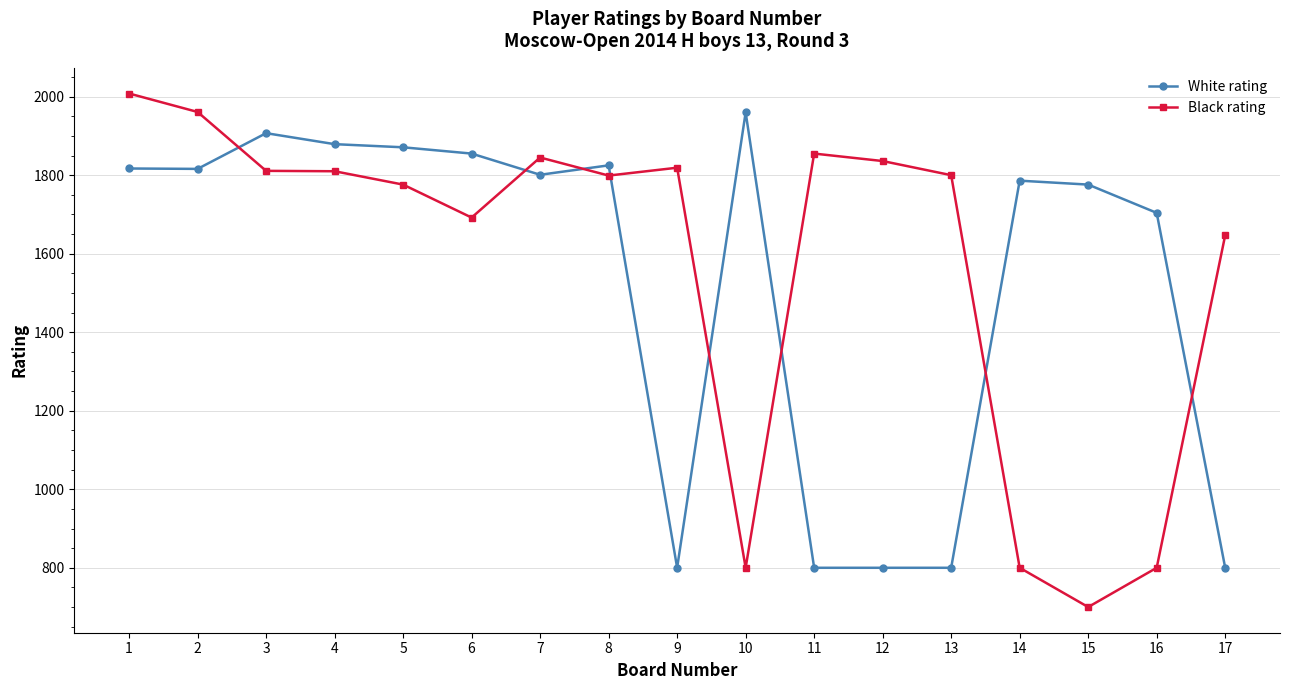

Does the chart display data point markers on the line(s)?

Yes